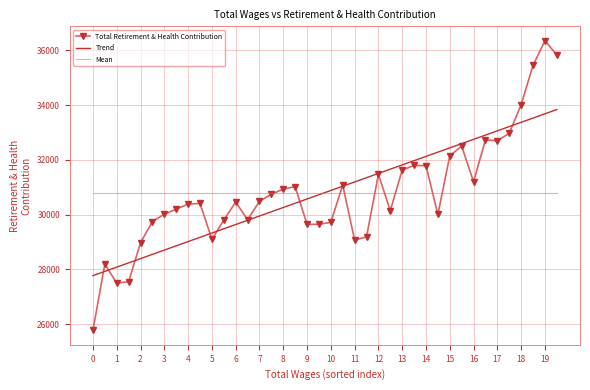

Which series has the largest range (max minus min)?

Total Retirement & Health Contribution